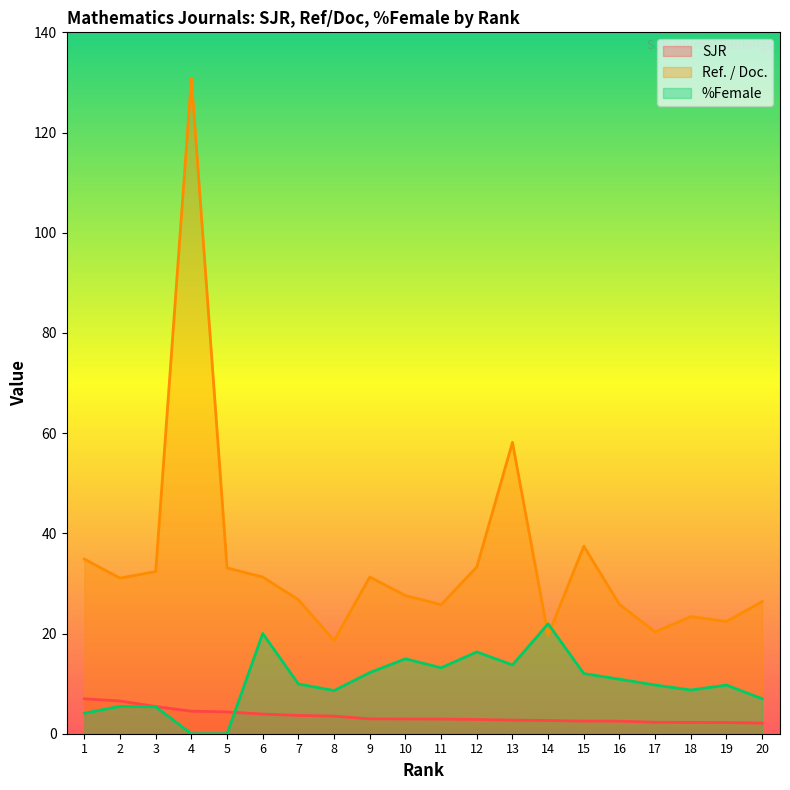

Which series changed the most between 2 and 16?

%Female